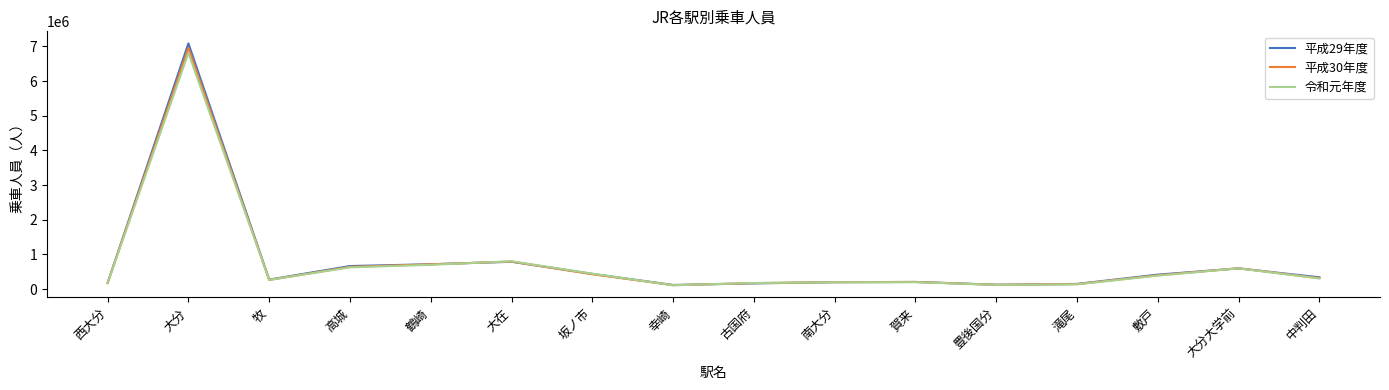

Which series has the largest range (max minus min)?

平成29年度